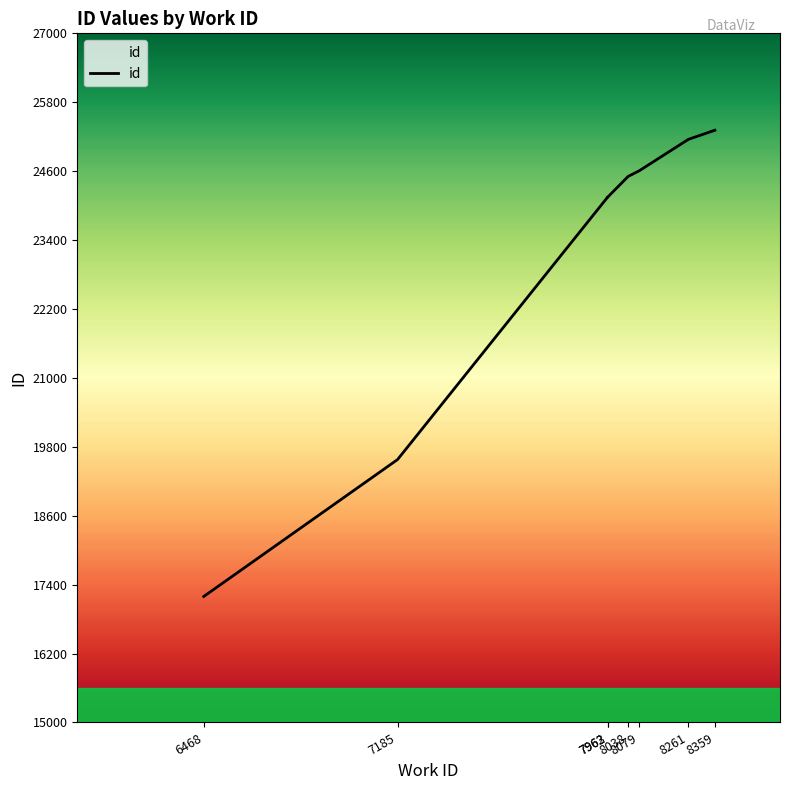

What is the average value?

23295